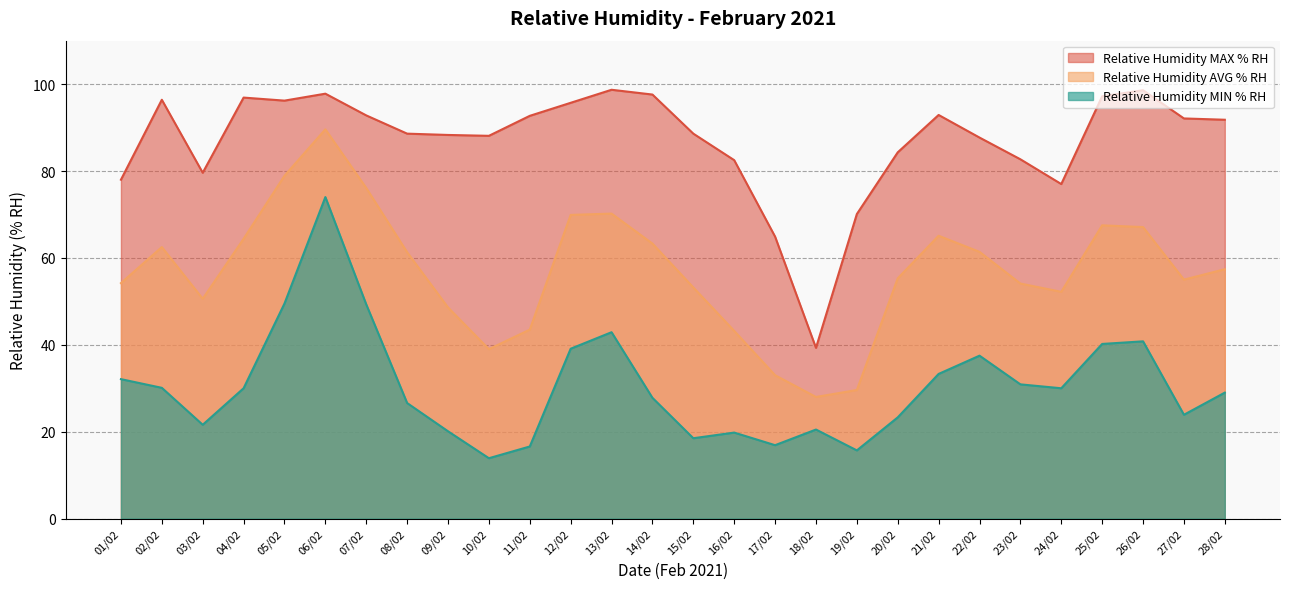

The value of Relative Humidity MIN % RH at 10/02 is 13.9. True or false?

True